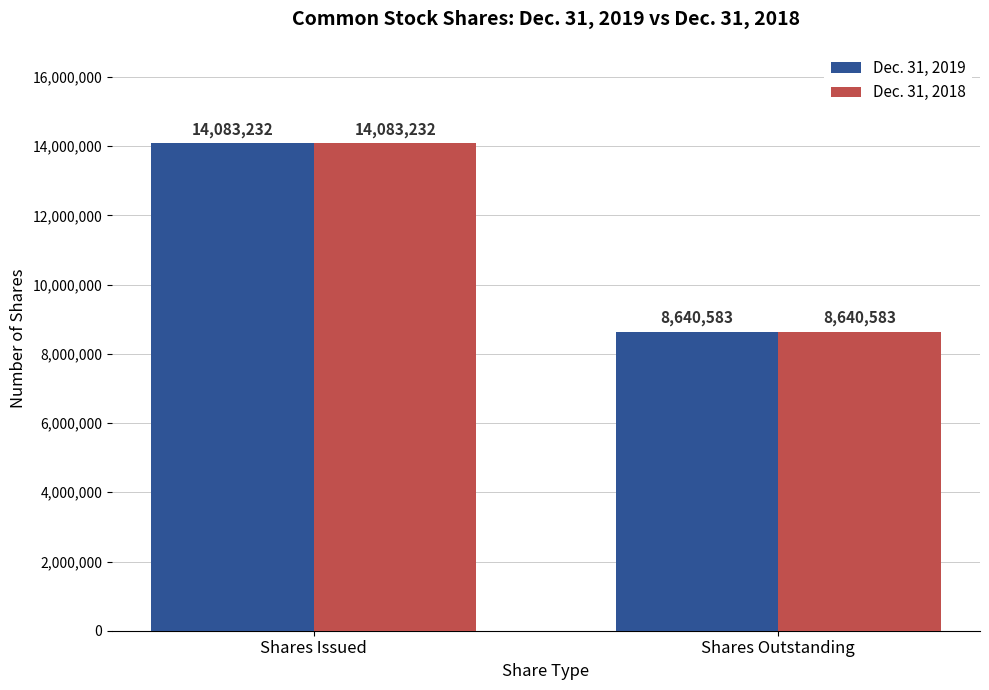

True or false: Dec. 31, 2019 has a value of 8640583 at Shares Outstanding.

True